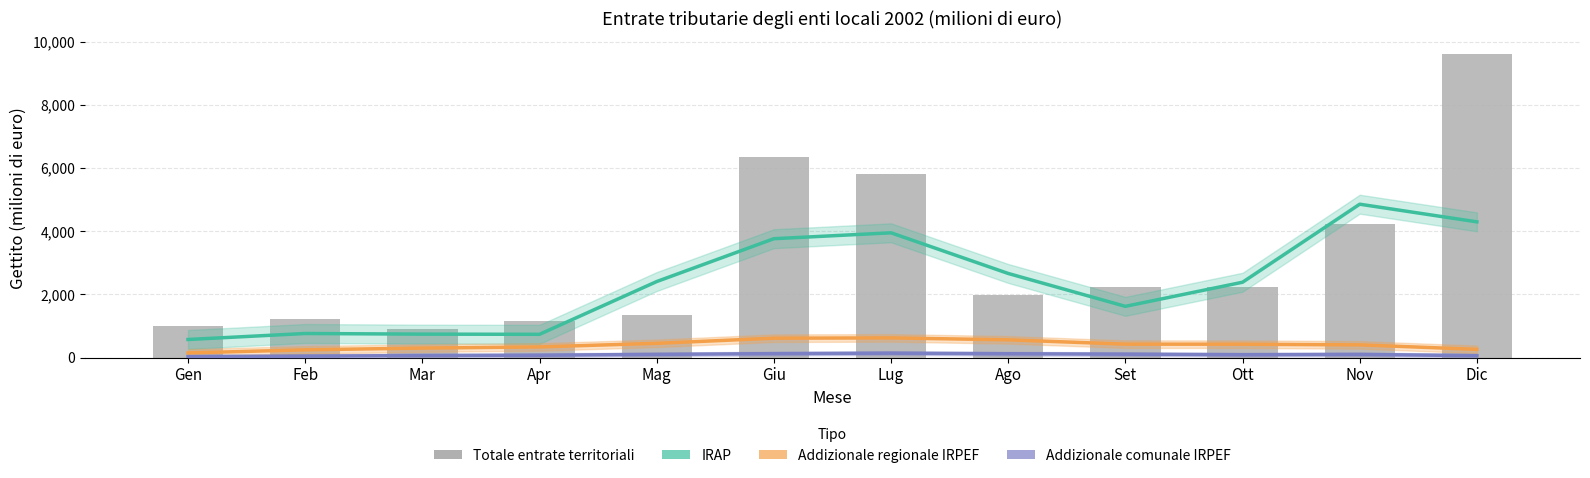

The value of Addizionale comunale IRPEF at Giu is 123.3. True or false?

True